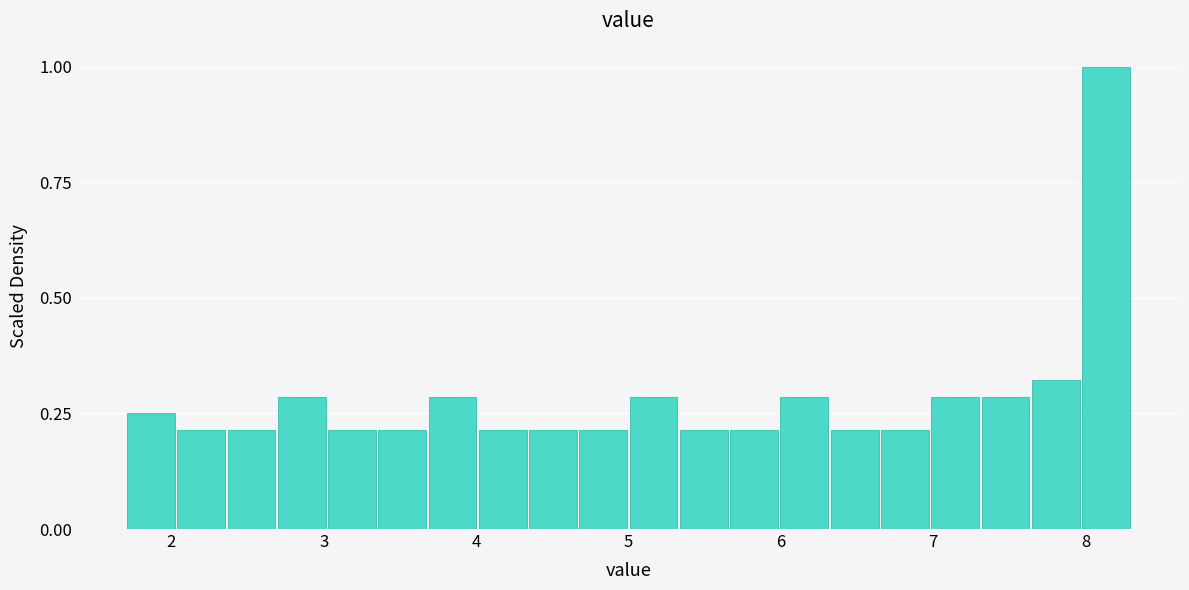

Around what value on the x-axis is the tallest bar? Give the approximate position of its centre, as read against the axis.

8.1